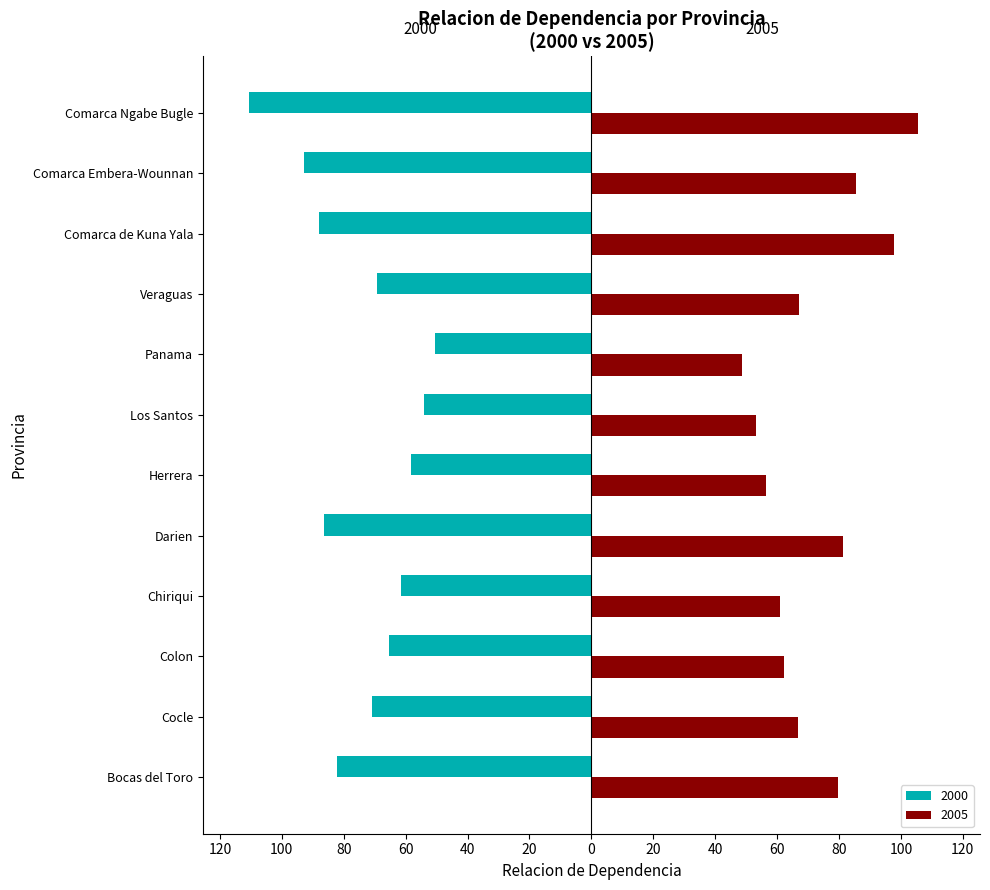

What is the spread (max minus min) of values at Comarca de Kuna Yala?

185.8